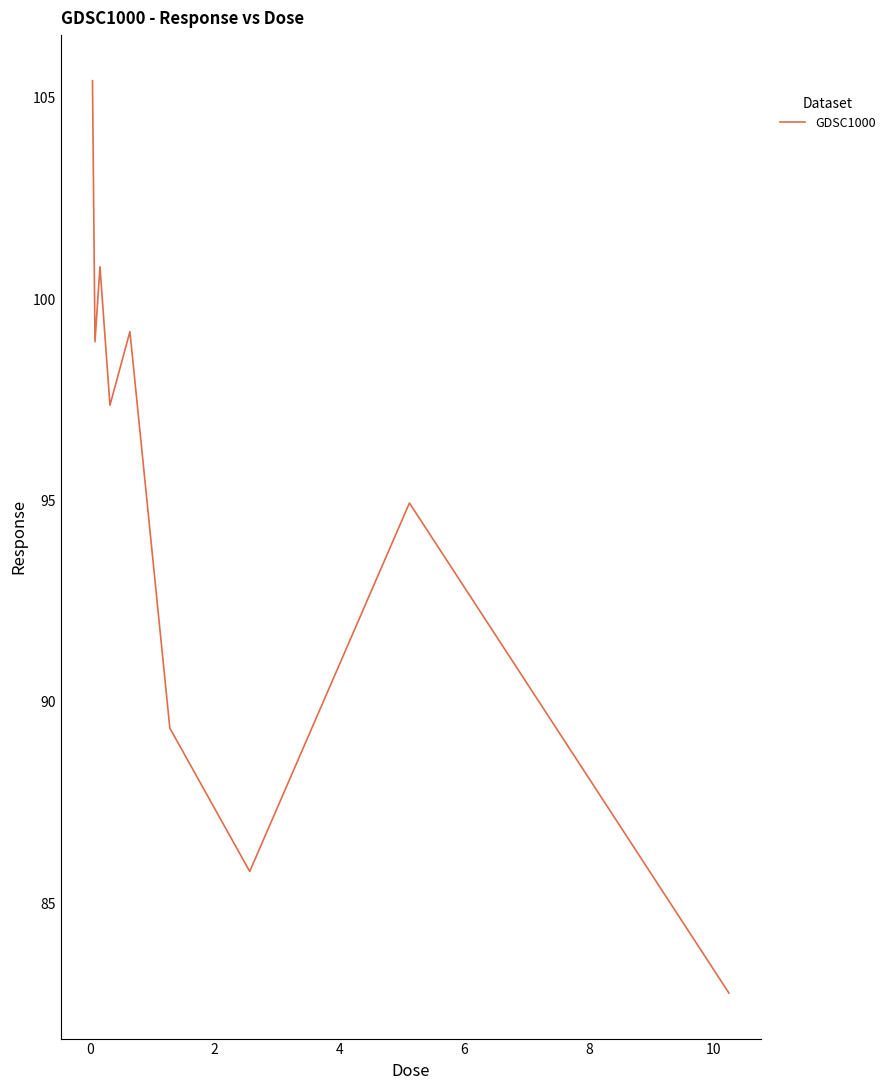

What is the difference between the maximum and minimum values?

22.7